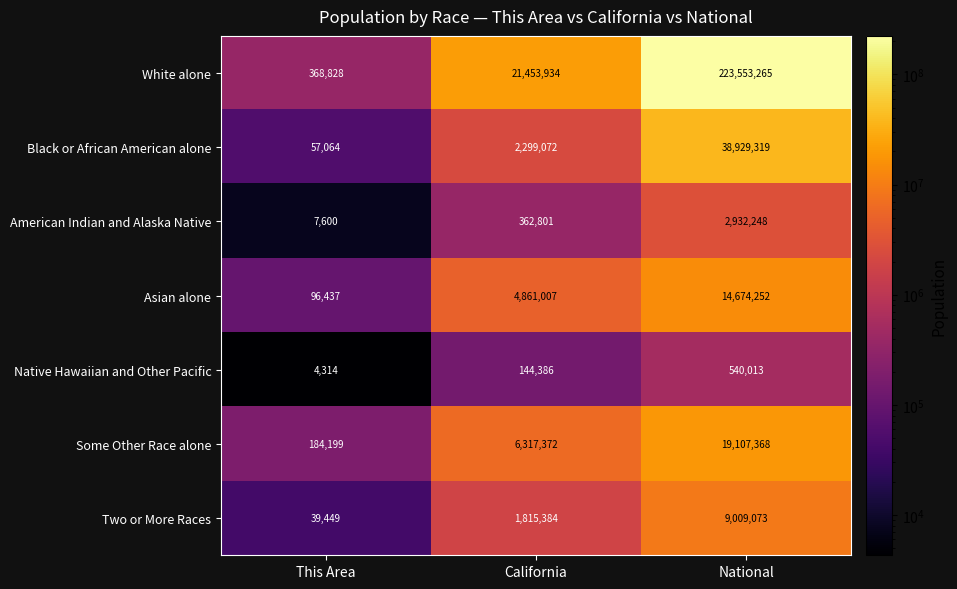

The Two or More Races series shows 1815384 at California. True or false?

True